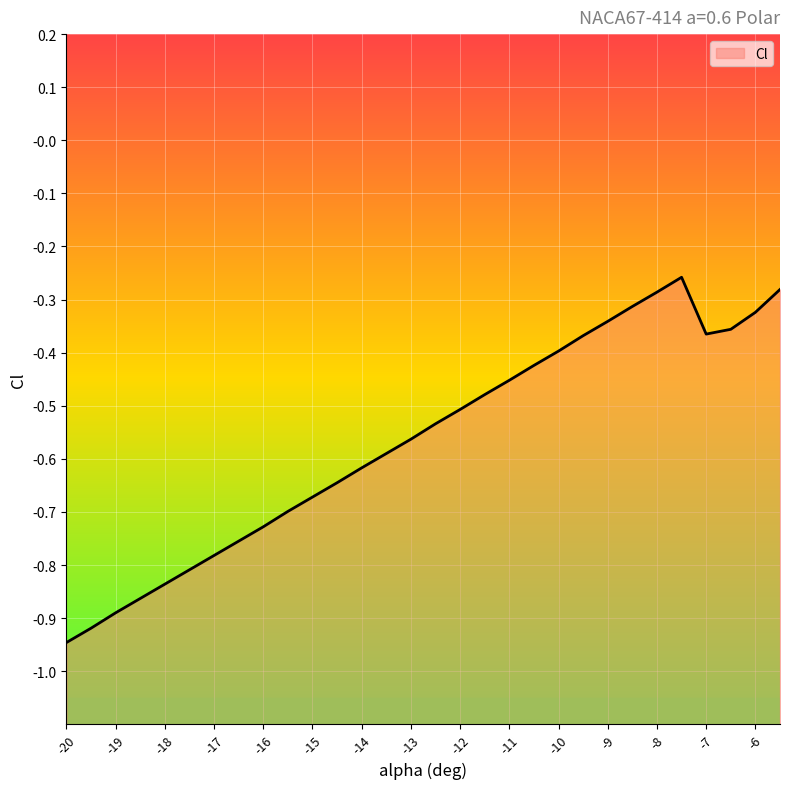

Reading left to right, what are all the values shown in this chart?

-0.9	-0.9	-0.9	-0.9	-0.8	-0.8	-0.8	-0.8	-0.7	-0.7	-0.7	-0.6	-0.6	-0.6	-0.6	-0.5	-0.5	-0.5	-0.5	-0.4	-0.4	-0.4	-0.3	-0.3	-0.3	-0.3	-0.4	-0.4	-0.3	-0.3